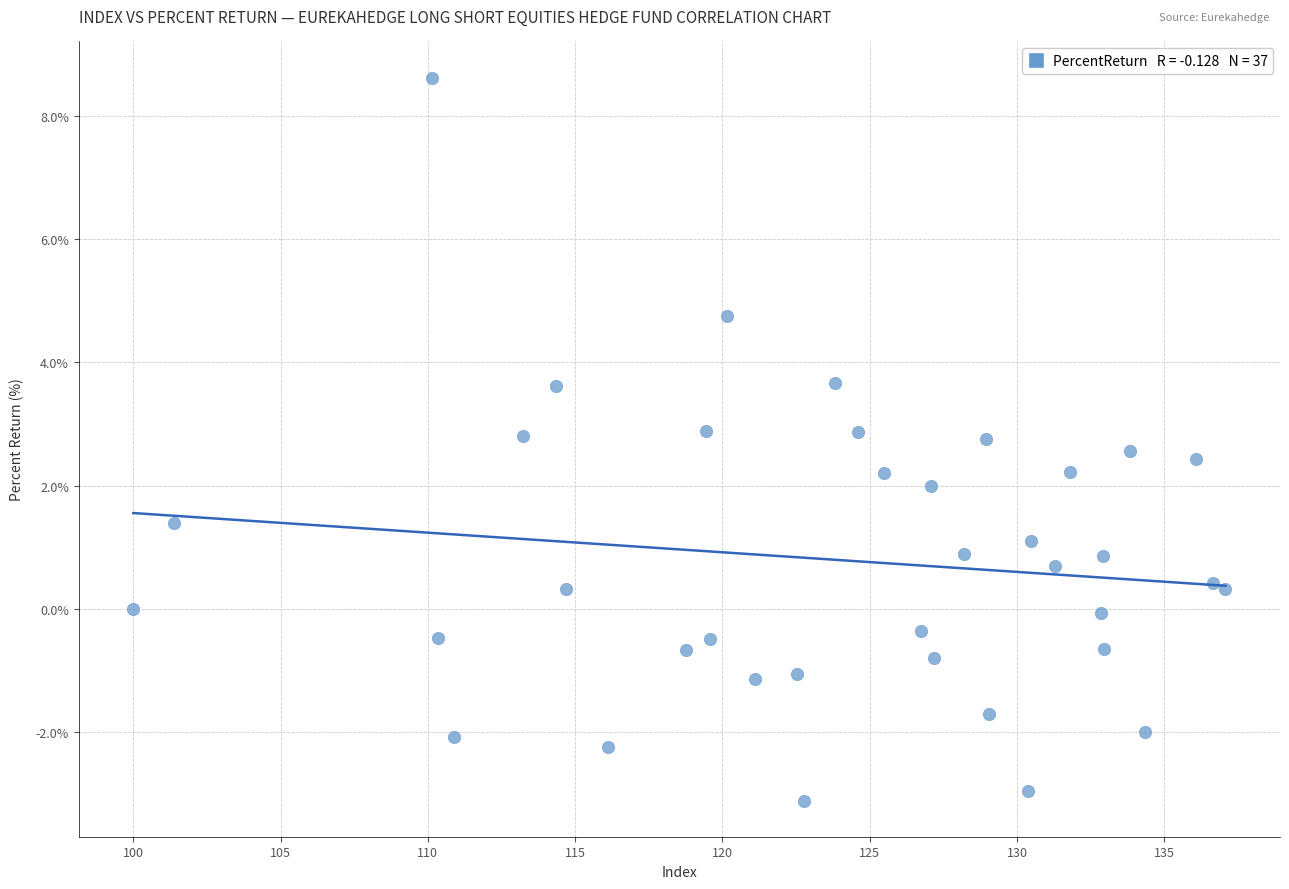

What is the range of Y values (max minus min)?

11.7